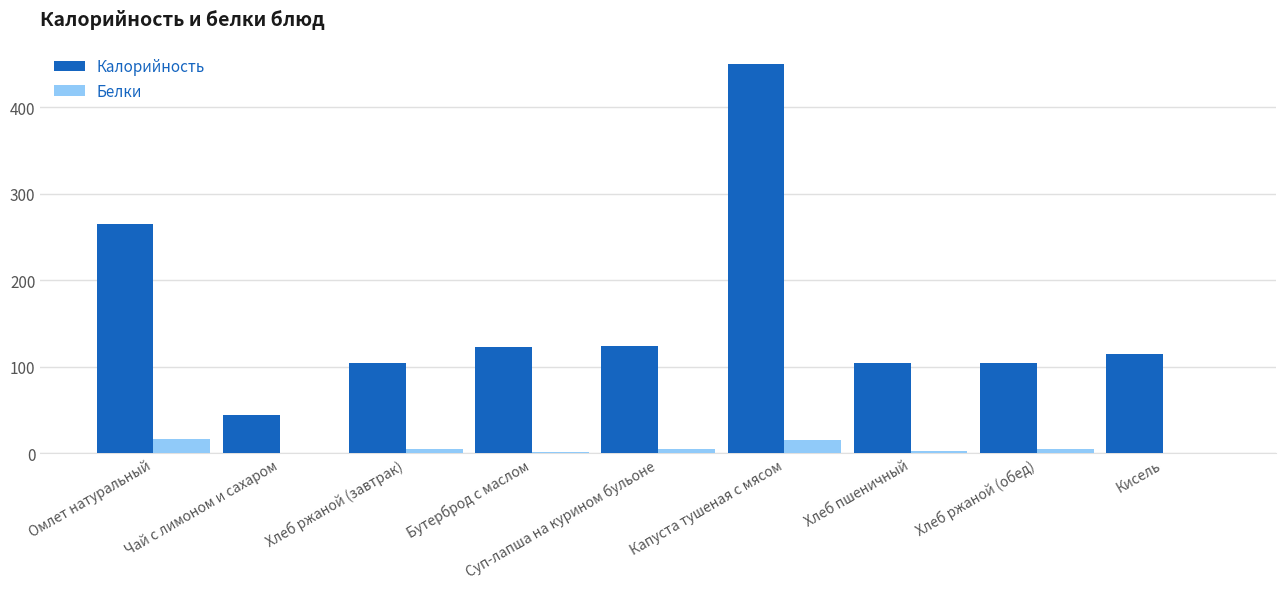

At which label is Калорийность closest to 247?

Омлет натуральный